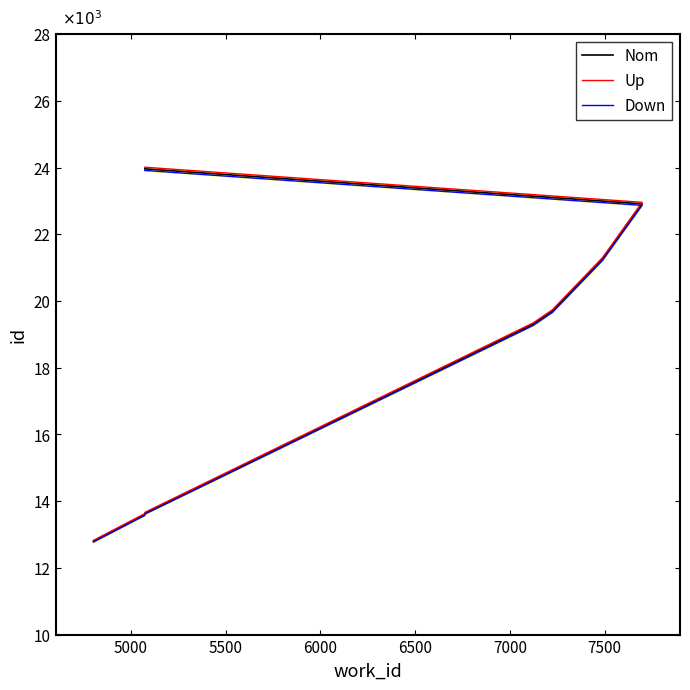

Does the chart have visible grid lines?

No